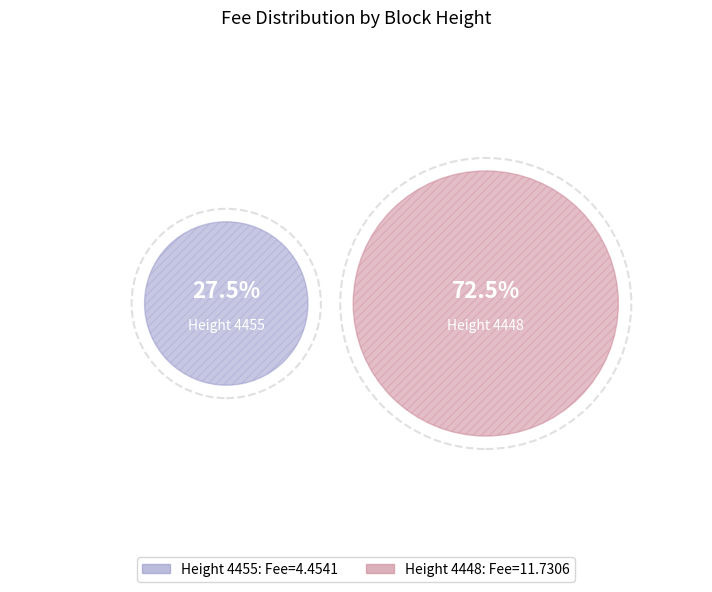

To the nearest percent, what percentage of the pie is 4448?

72%